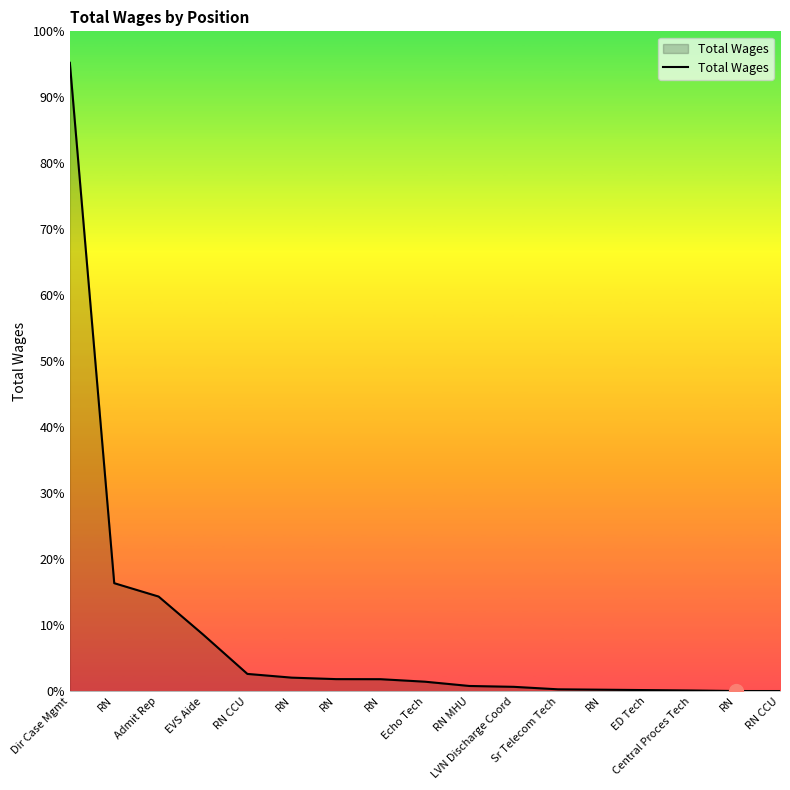

List the labels in order of value, largest first.

Dir Case Mgmt, RN, Admit Rep, EVS Aide, RN CCU, RN, RN, RN, Echo Tech, RN MHU, LVN Discharge Coord, Sr Telecom Tech, RN, ED Tech, Central Proces Tech, RN, RN CCU